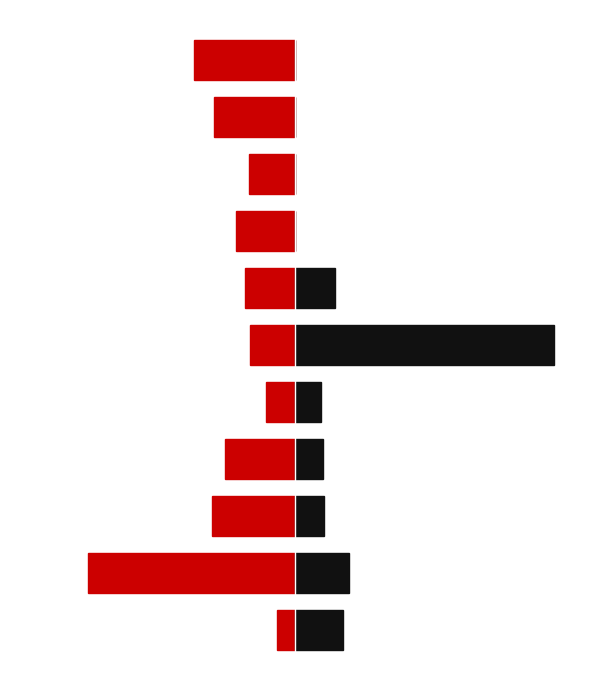

List the labels in order of Байер value, largest first.

0, 4, 5, 8, 6, 7, 3, 9, 2, 10, 1